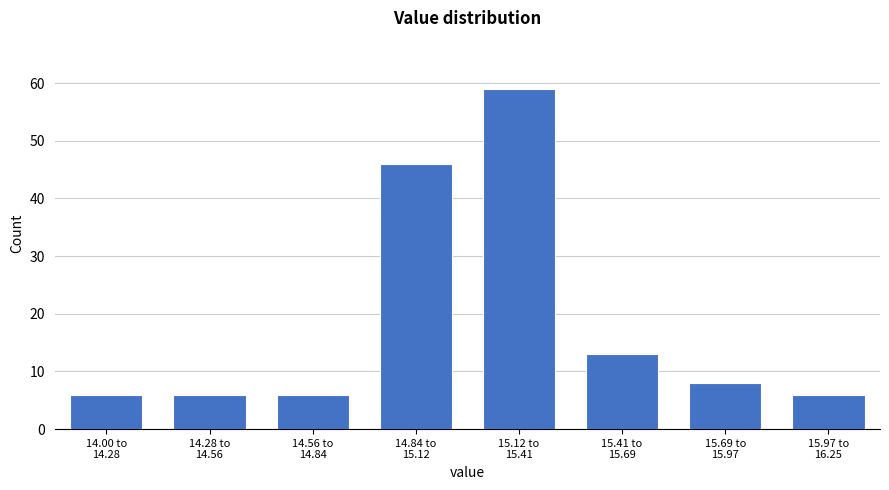

Reading left to right, what are all the values shown in this chart?

6	6	6	46	59	13	8	6